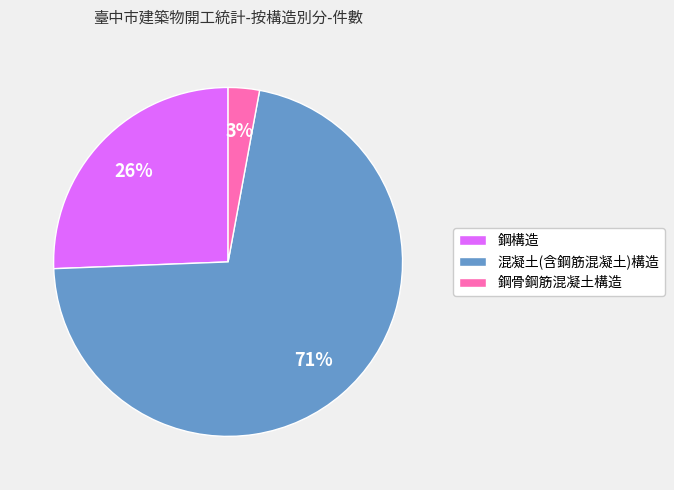

True or false: 混凝土(含鋼筋混凝土)構造 accounts for 71% of the total.

True